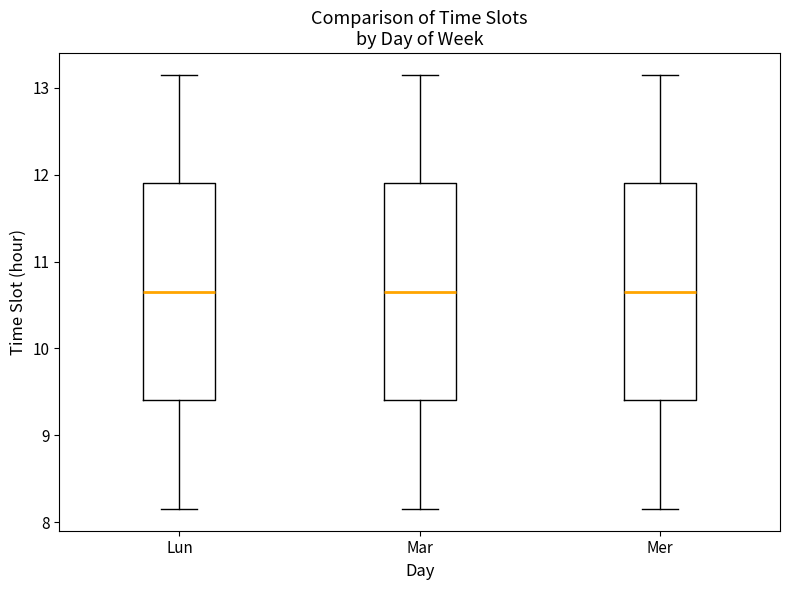

Reading left to right, transcribe this box plot: for each box, give where its median line is, the range the box spans, and where its two whiskers end, as read against the y-axis. The values are not printed on the chart, so give them approximately, as read against the axis.

Lun: median 10.7, box 9.4 to 11.9, whiskers 8.2 to 13.2
Mar: median 10.7, box 9.4 to 11.9, whiskers 8.2 to 13.2
Mer: median 10.7, box 9.4 to 11.9, whiskers 8.2 to 13.2